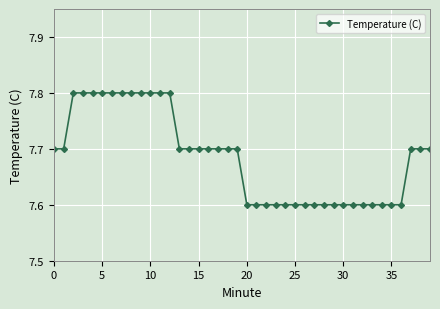

What is the maximum value shown in the chart?

7.8